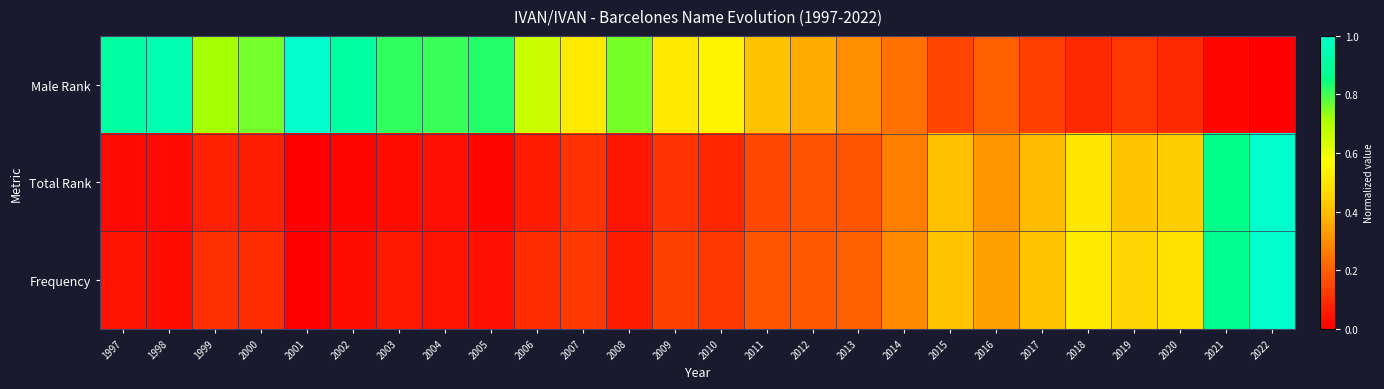

Reading left to right, transcribe all the data shown in this chart.

Male Rank: 1997=0.9	1998=0.9	1999=0.7	2000=0.8	2001=1.0	2002=0.9	2003=0.8	2004=0.8	2005=0.8	2006=0.7	2007=0.5	2008=0.8	2009=0.5	2010=0.5	2011=0.4	2012=0.4	2013=0.3	2014=0.2	2015=0.1	2016=0.2	2017=0.1	2018=0.1	2019=0.1	2020=0.1	2021=0.0	2022=0.0
Total Rank: 1997=0.0	1998=0.0	1999=0.1	2000=0.1	2001=0.0	2002=0.0	2003=0.0	2004=0.0	2005=0.0	2006=0.1	2007=0.1	2008=0.0	2009=0.1	2010=0.1	2011=0.2	2012=0.2	2013=0.2	2014=0.3	2015=0.4	2016=0.3	2017=0.4	2018=0.5	2019=0.4	2020=0.4	2021=0.9	2022=1.0
Frequency: 1997=0.0	1998=0.0	1999=0.1	2000=0.1	2001=0.0	2002=0.0	2003=0.1	2004=0.0	2005=0.0	2006=0.1	2007=0.1	2008=0.1	2009=0.1	2010=0.1	2011=0.2	2012=0.2	2013=0.2	2014=0.3	2015=0.4	2016=0.3	2017=0.4	2018=0.5	2019=0.5	2020=0.5	2021=0.9	2022=1.0